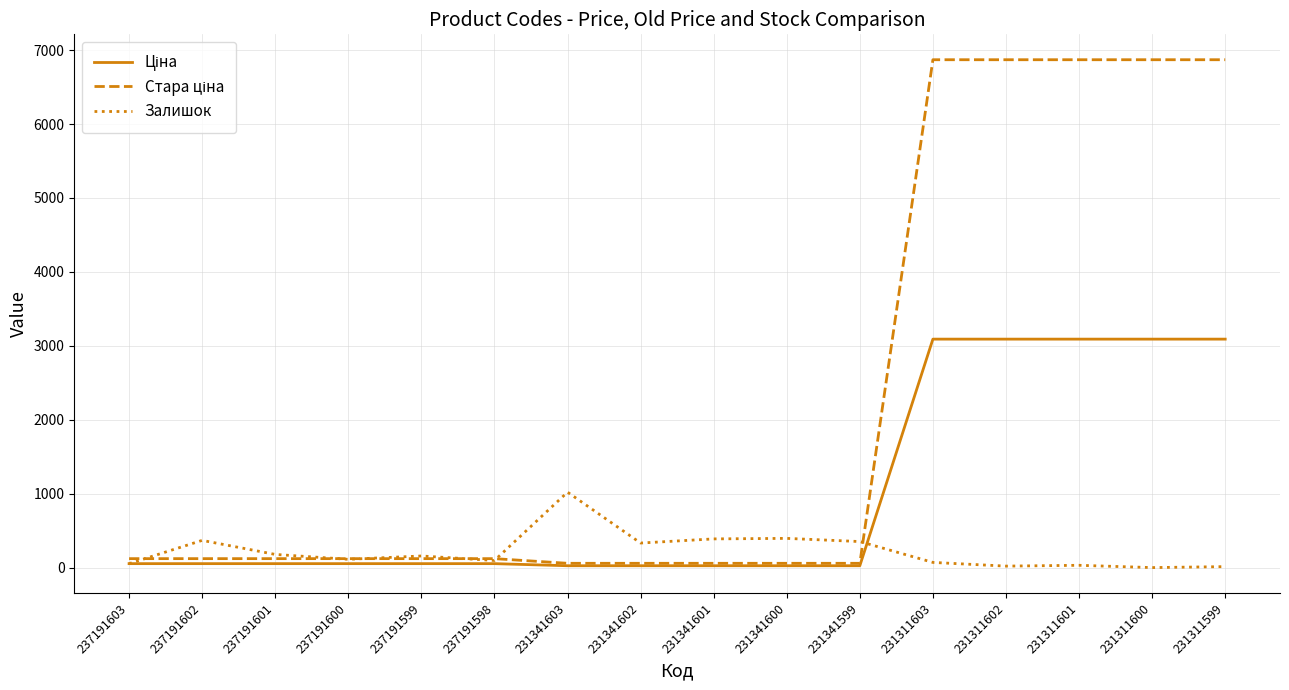

True or false: Залишок has a value of 180.0 at 237191601.

True